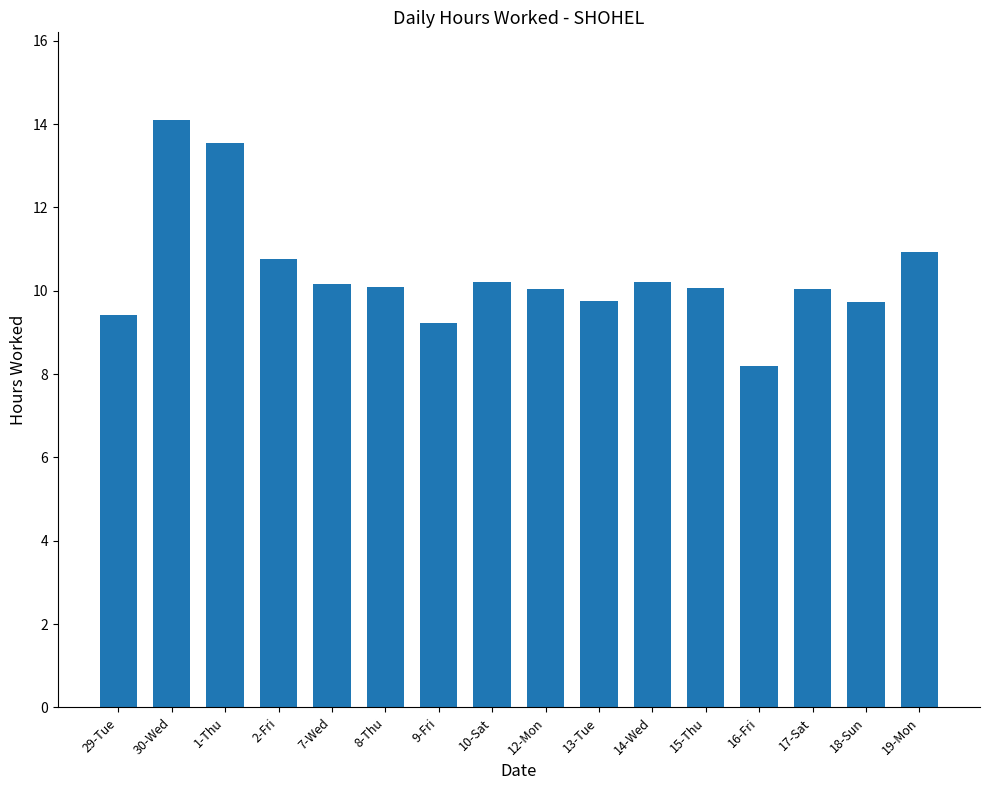

What is the label of the 4th bar from the left?

2-Fri